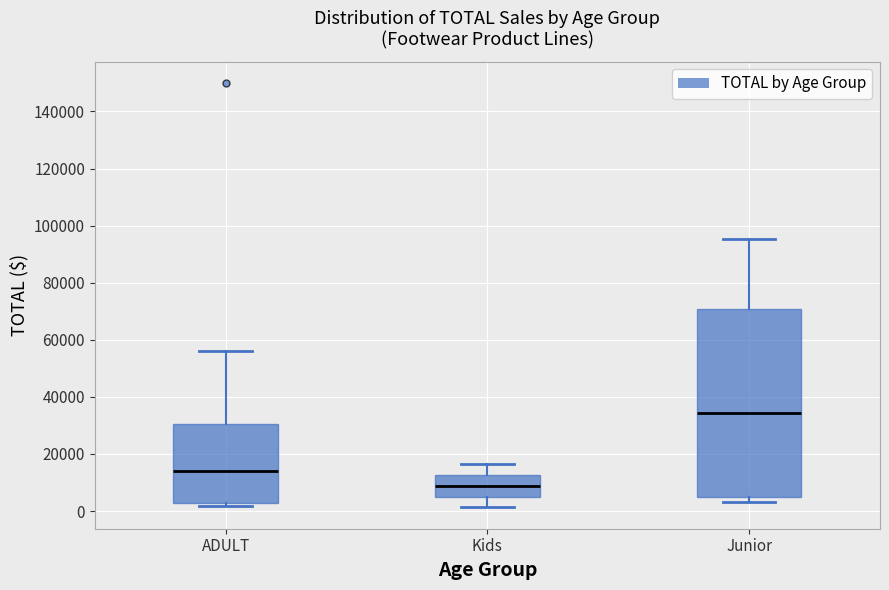

Which box's median line is the lowest?

Kids